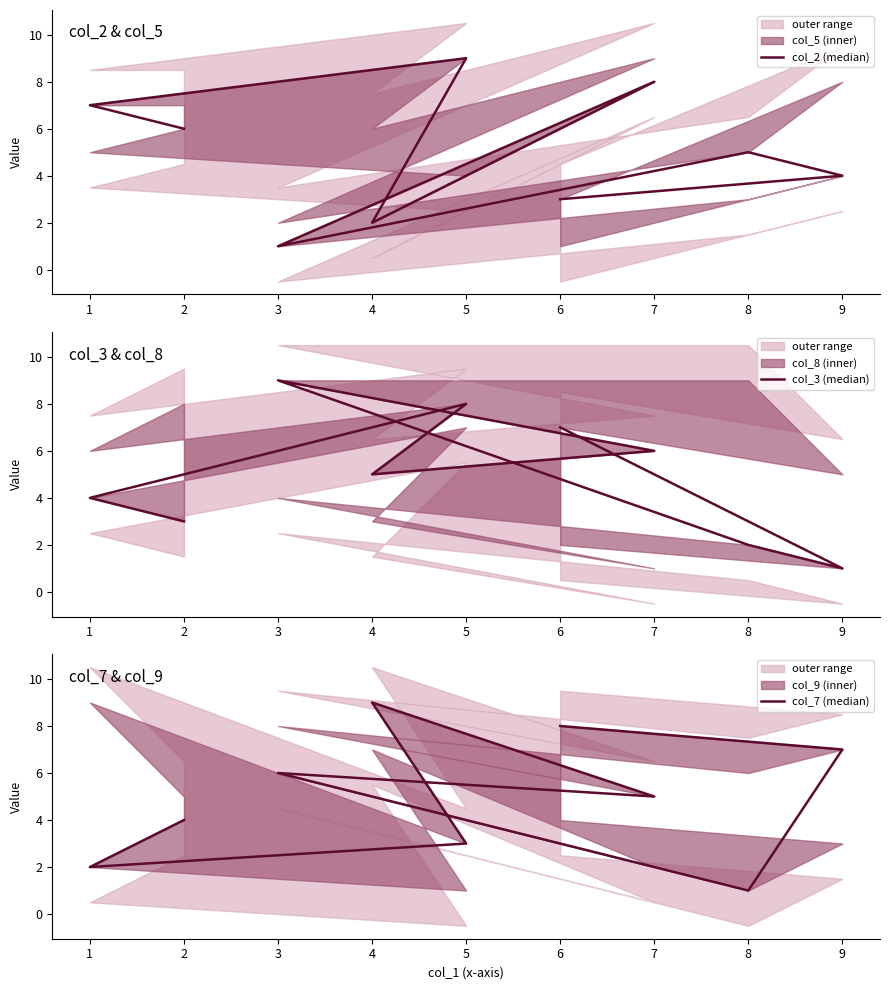

Which label corresponds to the largest value in the chart?

5